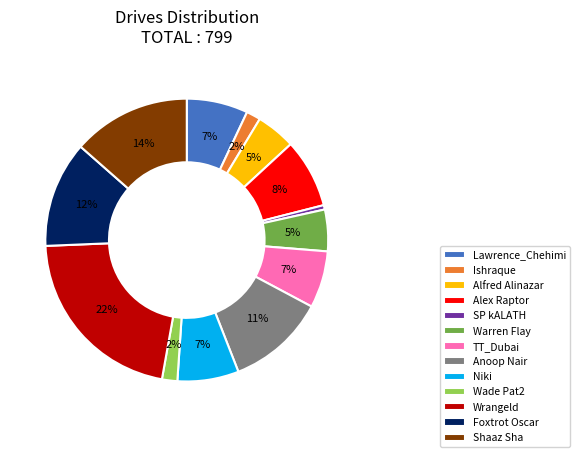

Which has a higher value, SP kALATH or Ishraque?

Ishraque